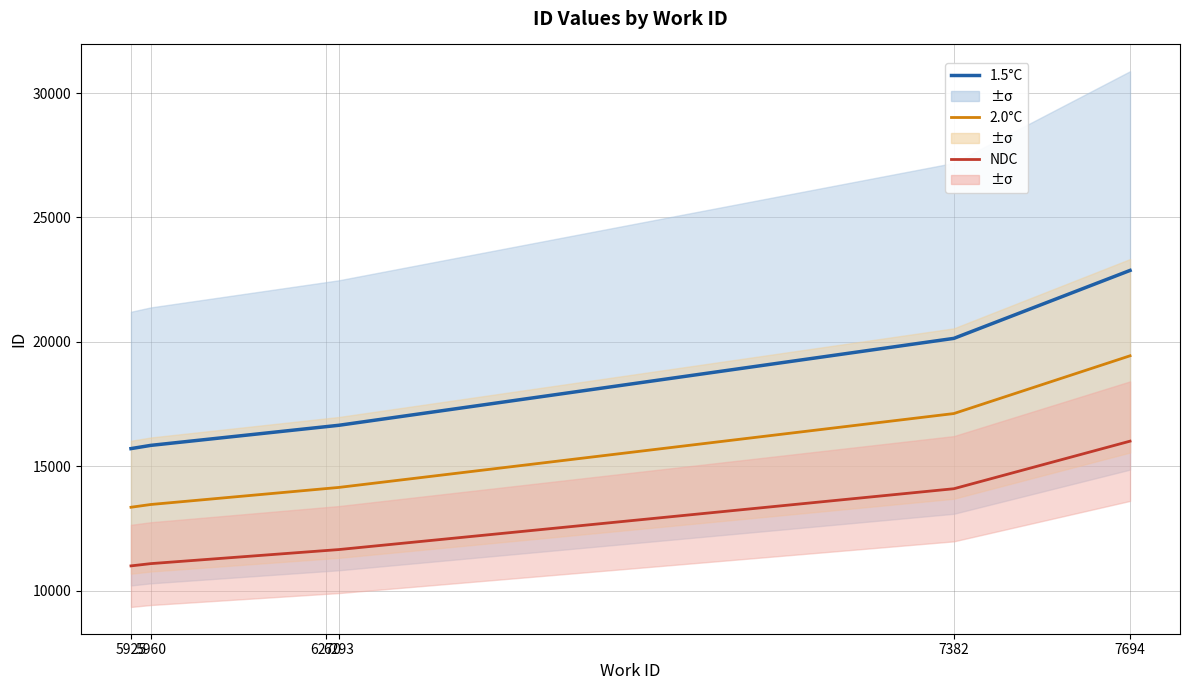

Is the value of 2.0°C at 5960 greater than the value of 1.5°C at 7694?

No